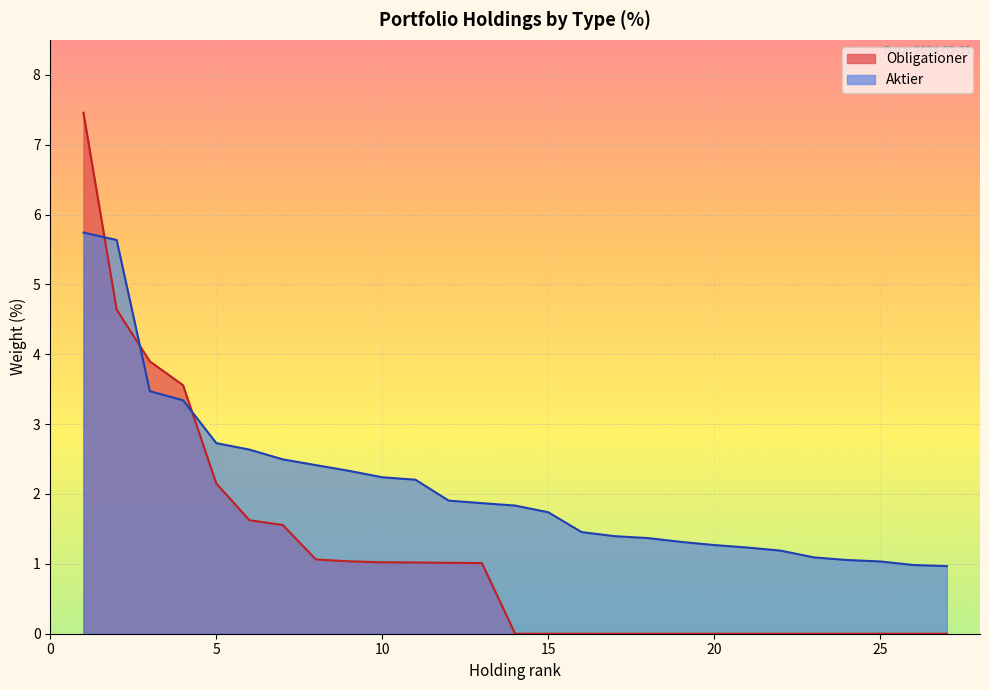

Which series has the widest spread of values?

Obligationer